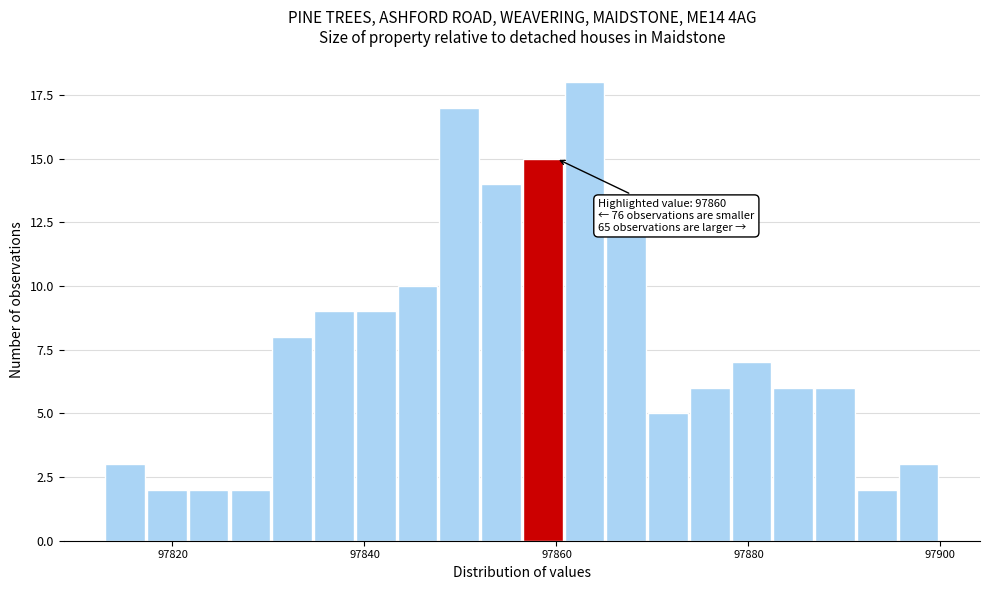

Around what value on the x-axis is the tallest bar? Give the approximate position of its centre, as read against the axis.

97862